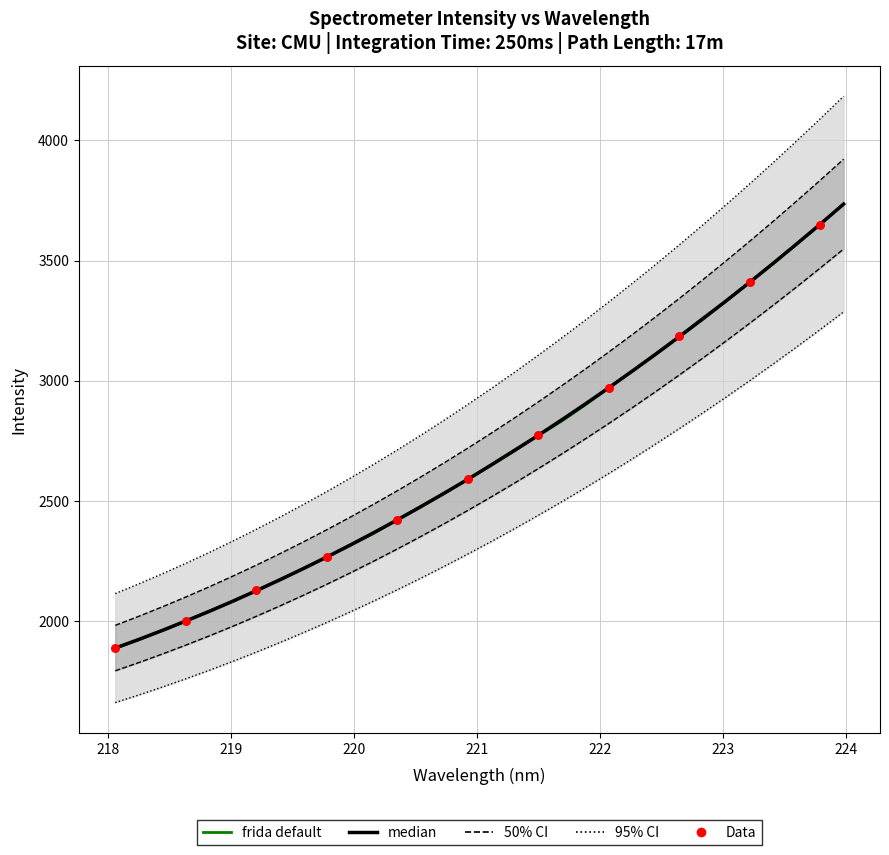

Between 222.8355 and 218.442, which is larger?

222.8355